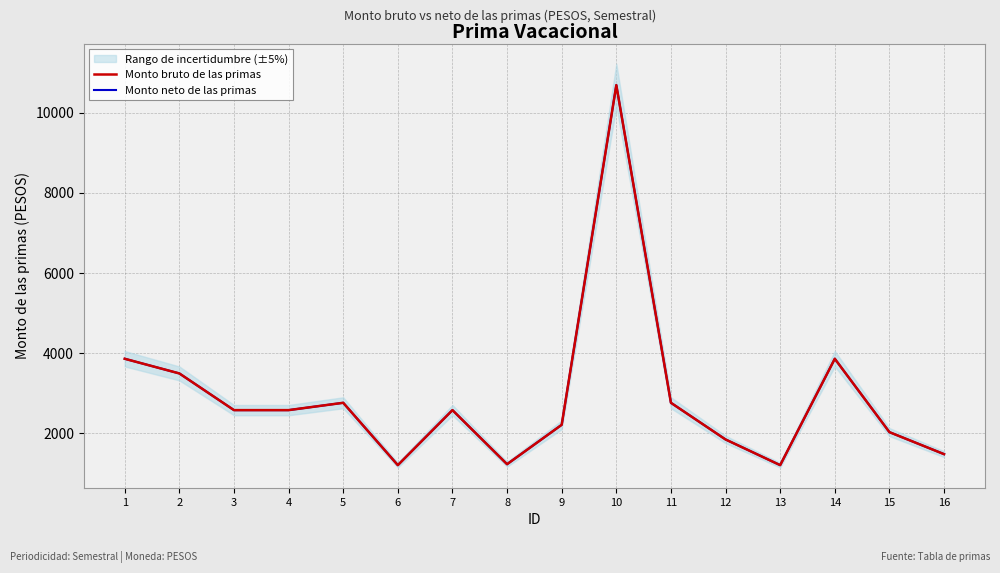

Rank the series by their maximum value, from lowest to highest.

Monto bruto de las primas, Monto neto de las primas